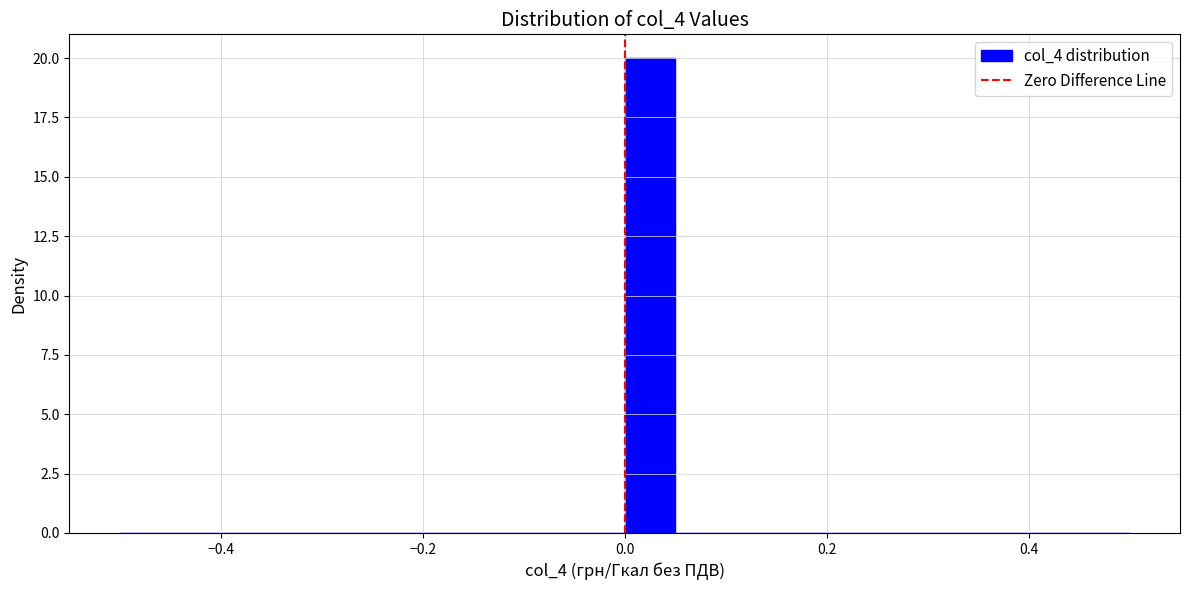

Around what value on the x-axis is the tallest bar? Give the approximate position of its centre, as read against the axis.

0.02